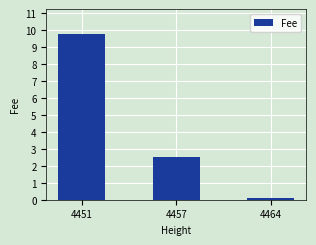

The chart shows a value of 0.1 at 4464. True or false?

True